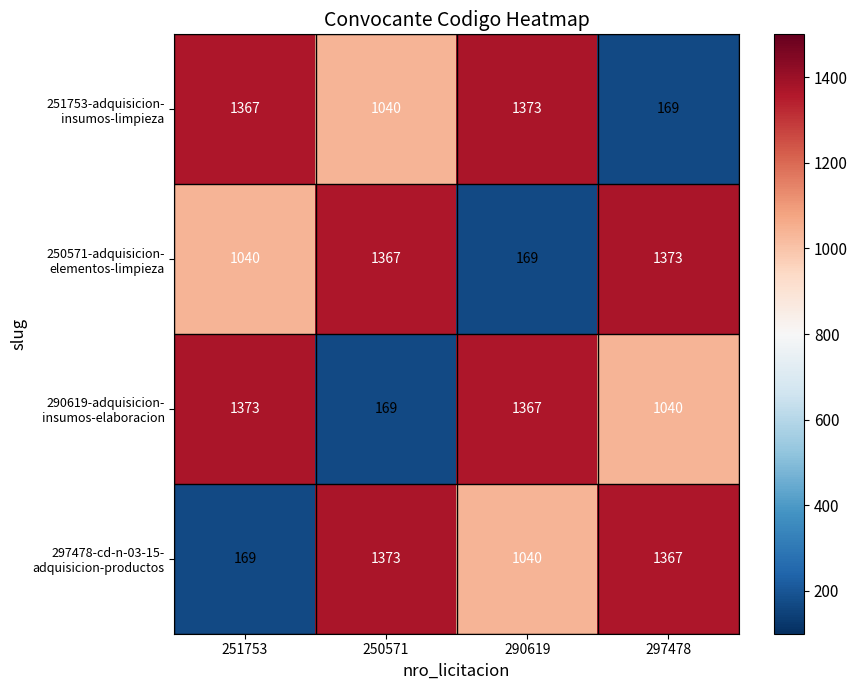

At how many categories does at least one series exceed 206?

4